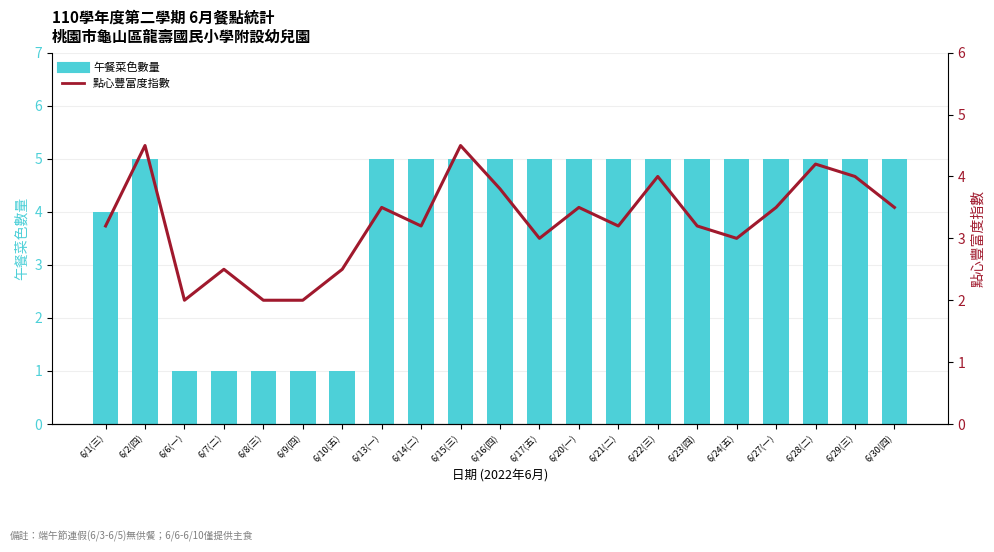

What is the sum of all 點心豐富度指數 values?

68.8